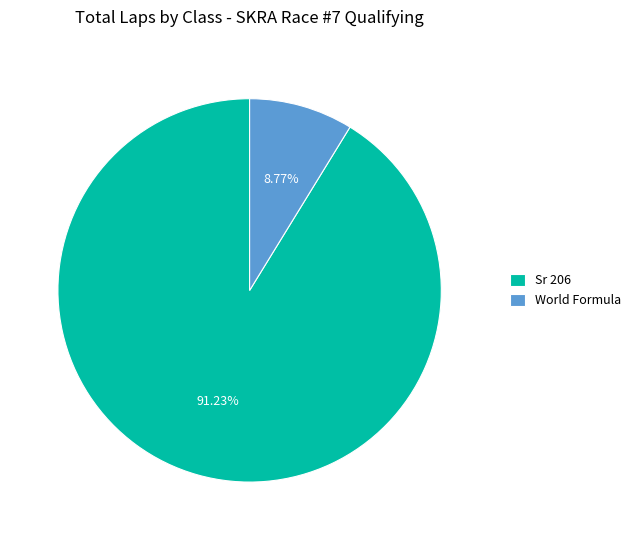

Is World Formula the majority of the pie?

No